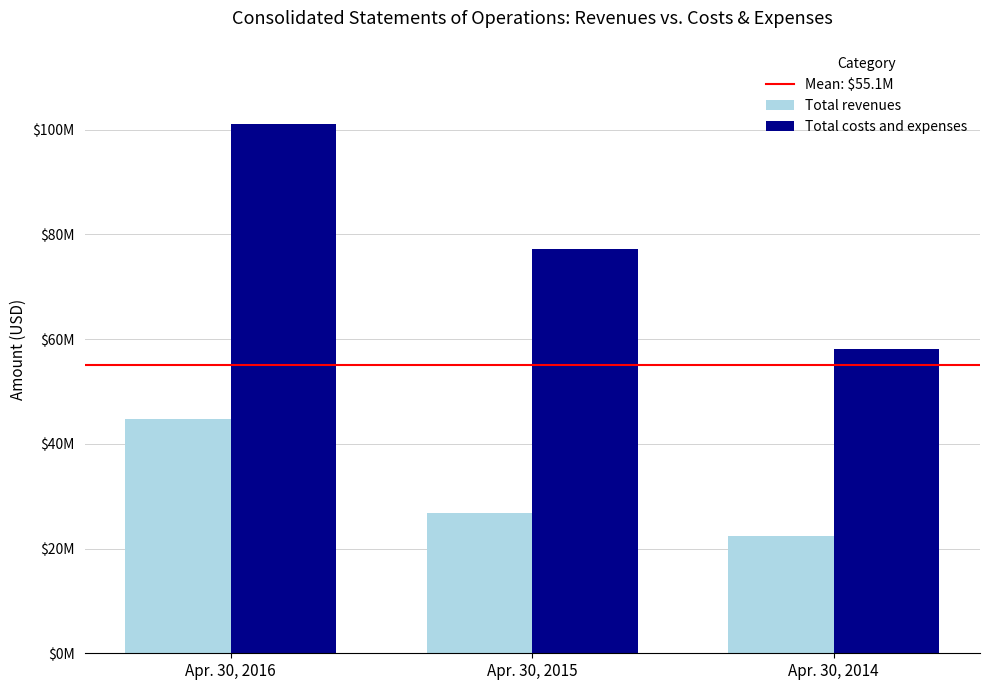

At which category is the sum across all series the highest?

Apr. 30, 2016